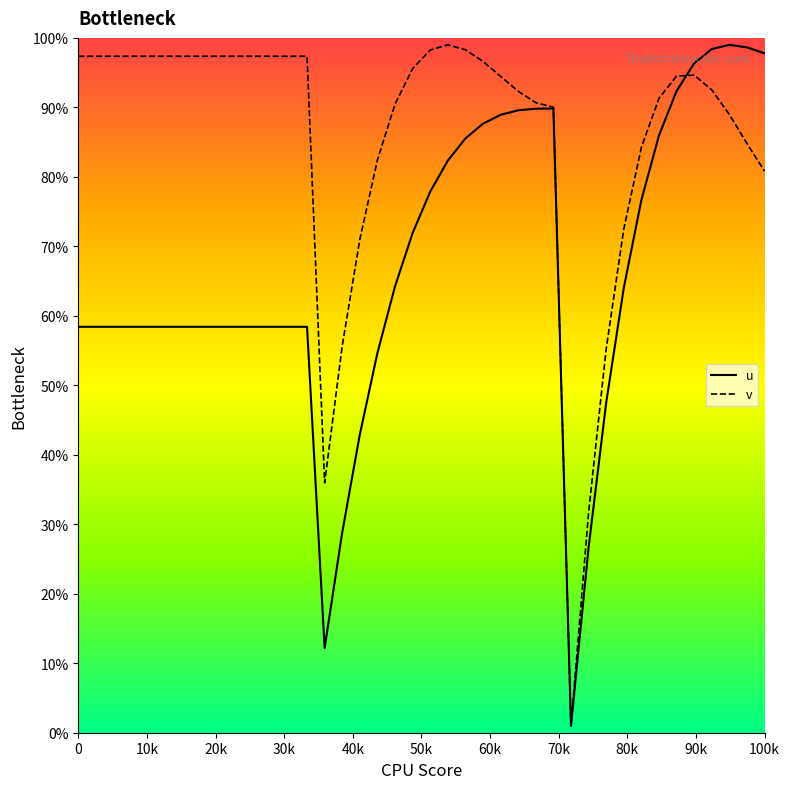

Rank the series by their average value, from highest to lowest.

v, u